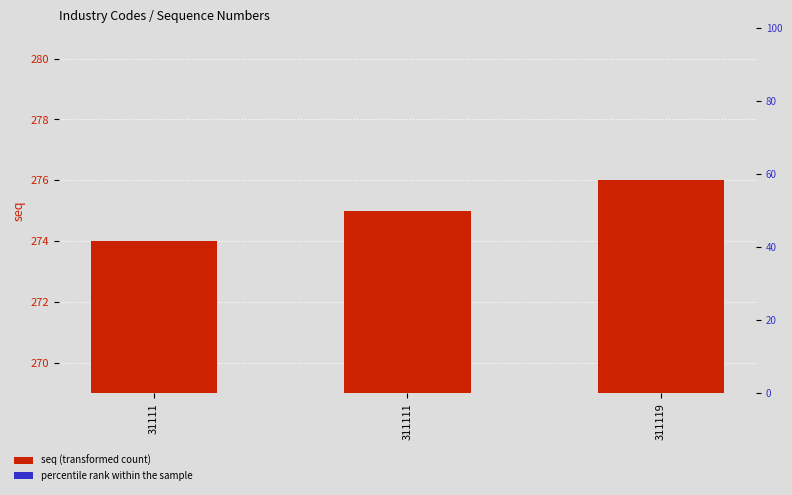

Rank the series by their maximum value, from highest to lowest.

seq (transformed count), percentile rank within the sample